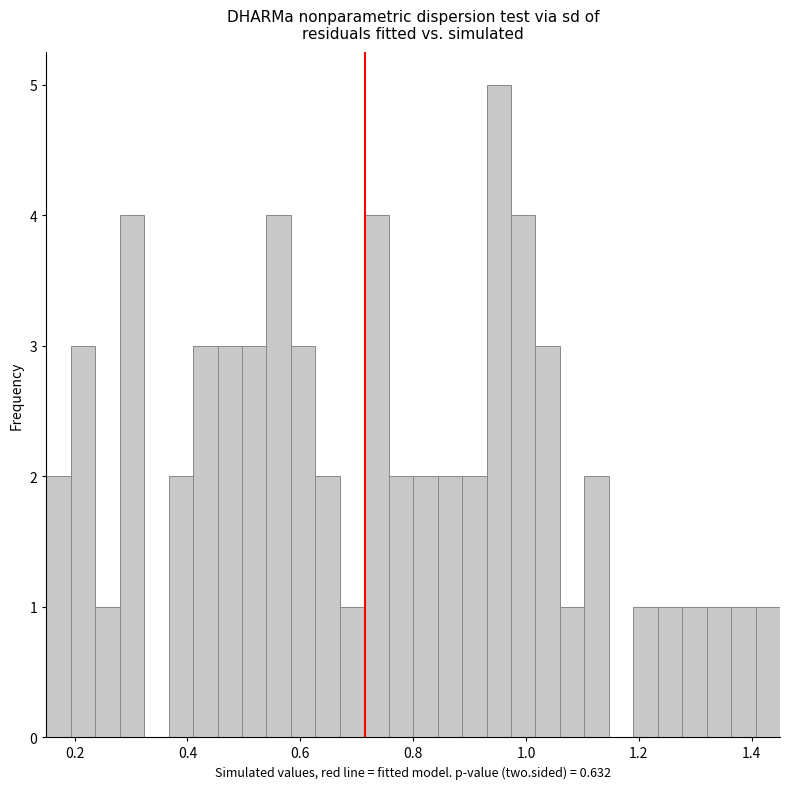

Around what value on the x-axis is the tallest bar? Give the approximate position of its centre, as read against the axis.

0.96